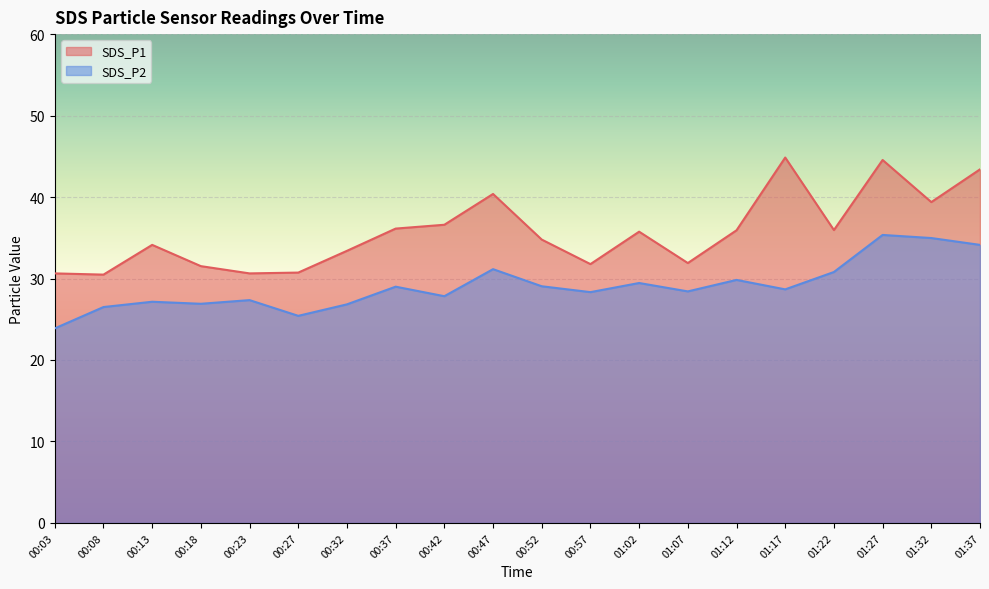

List the series in order of their overall mean, highest first.

SDS_P1, SDS_P2